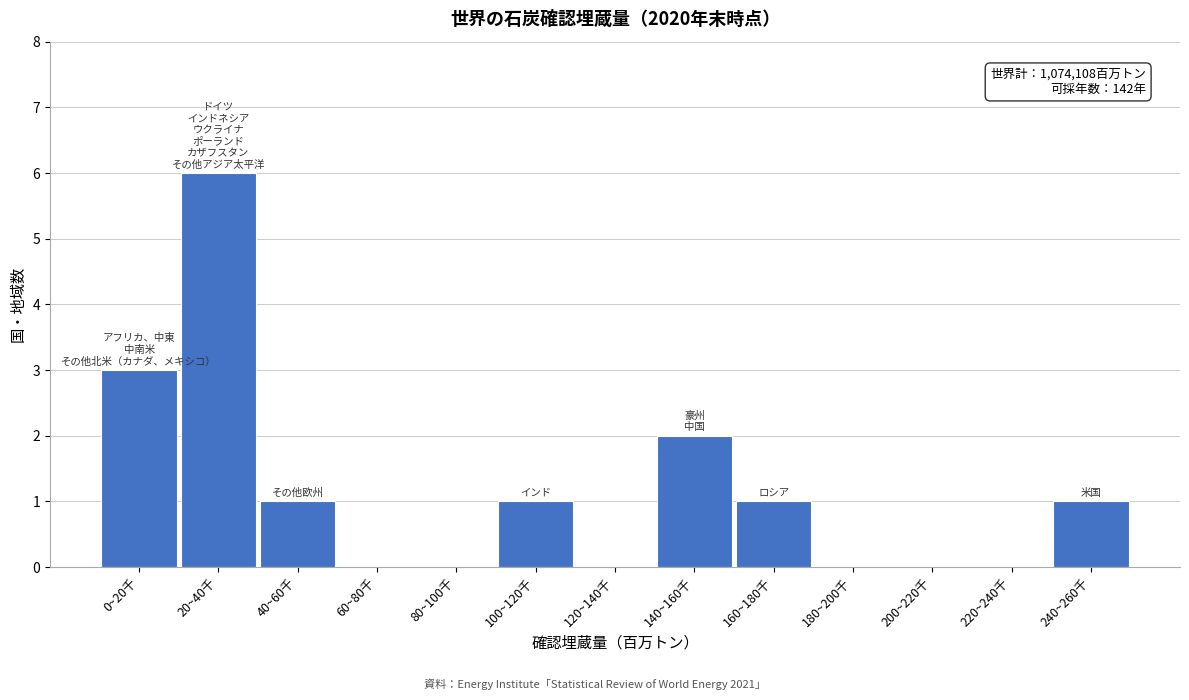

Reading left to right, transcribe all the data shown in this chart.

0~20千=3	20~40千=6	40~60千=1	60~80千=0	80~100千=0	100~120千=1	120~140千=0	140~160千=2	160~180千=1	180~200千=0	200~220千=0	220~240千=0	240~260千=1